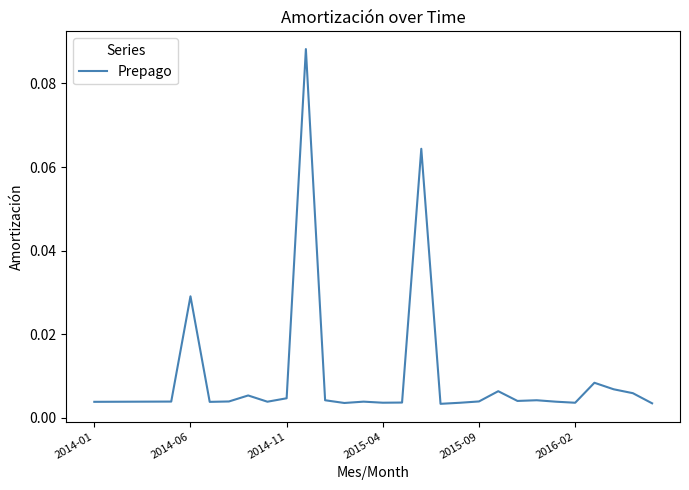

Reading left to right, list all the values displayed in this chart.

0.0	0.0	0.0	0.0	0.0	0.0	0.0	0.0	0.0	0.0	0.0	0.1	0.0	0.0	0.0	0.0	0.0	0.1	0.0	0.0	0.0	0.0	0.0	0.0	0.0	0.0	0.0	0.0	0.0	0.0